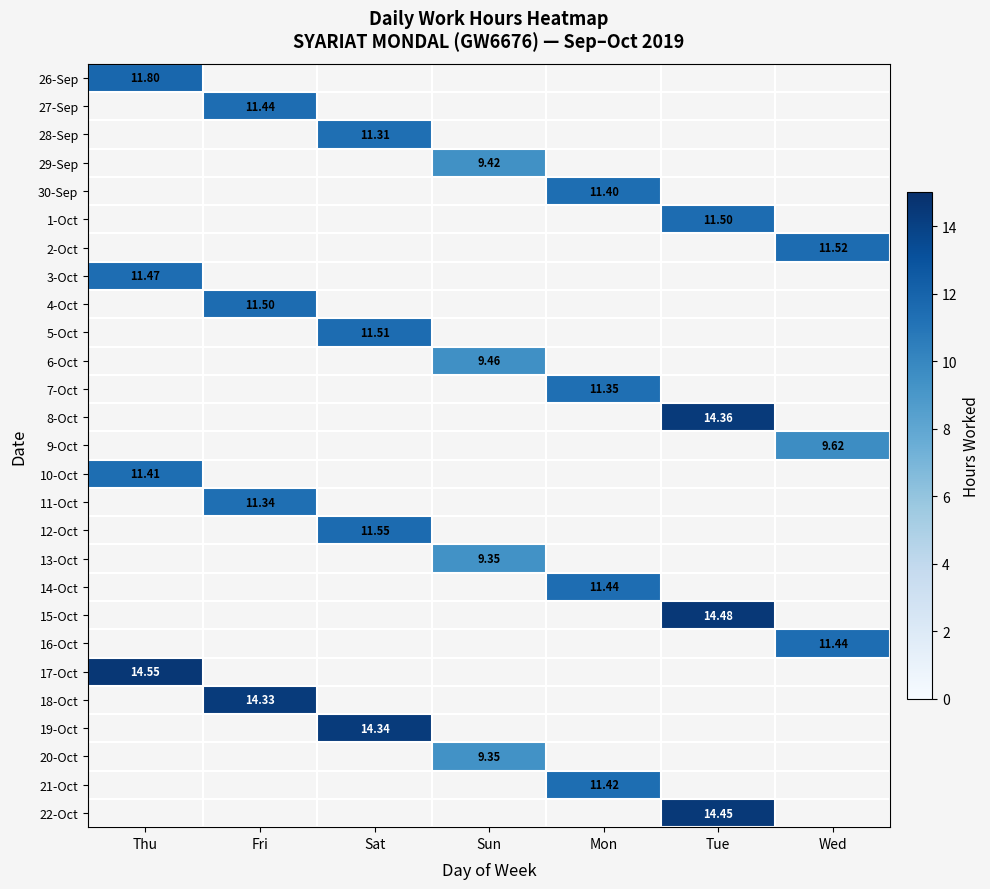

Is the value of 29-Sep at Sun greater than the value of 8-Oct at Tue?

No